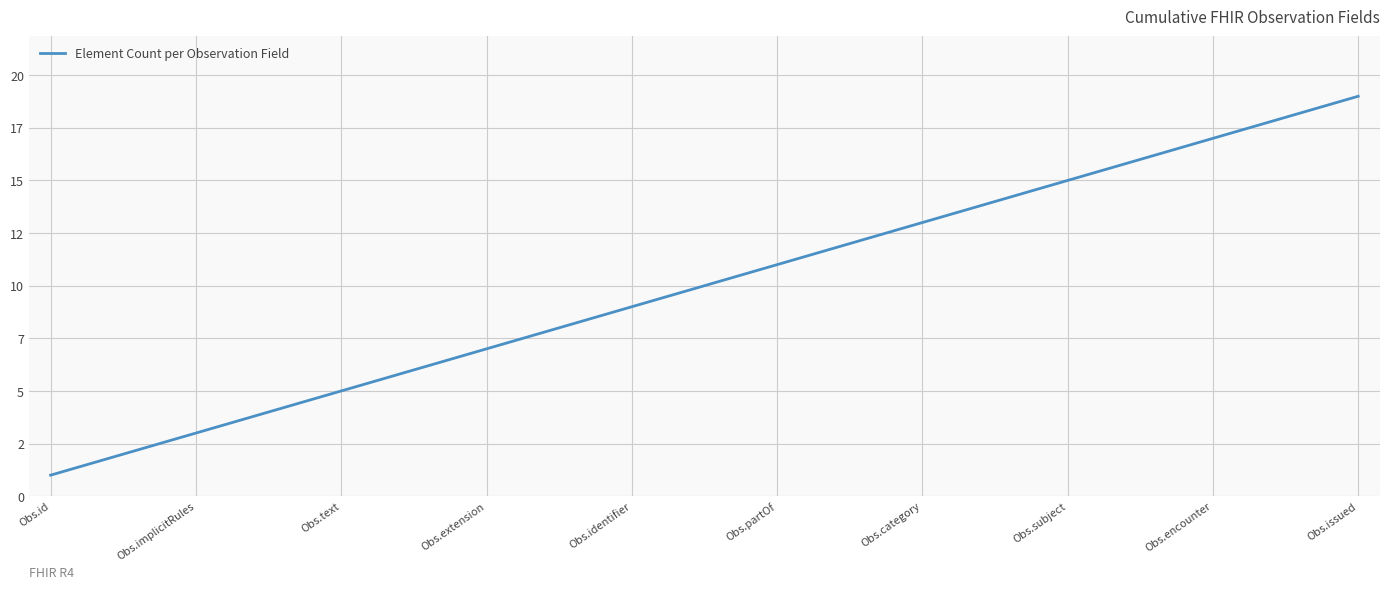

What is the sum of all values?

190